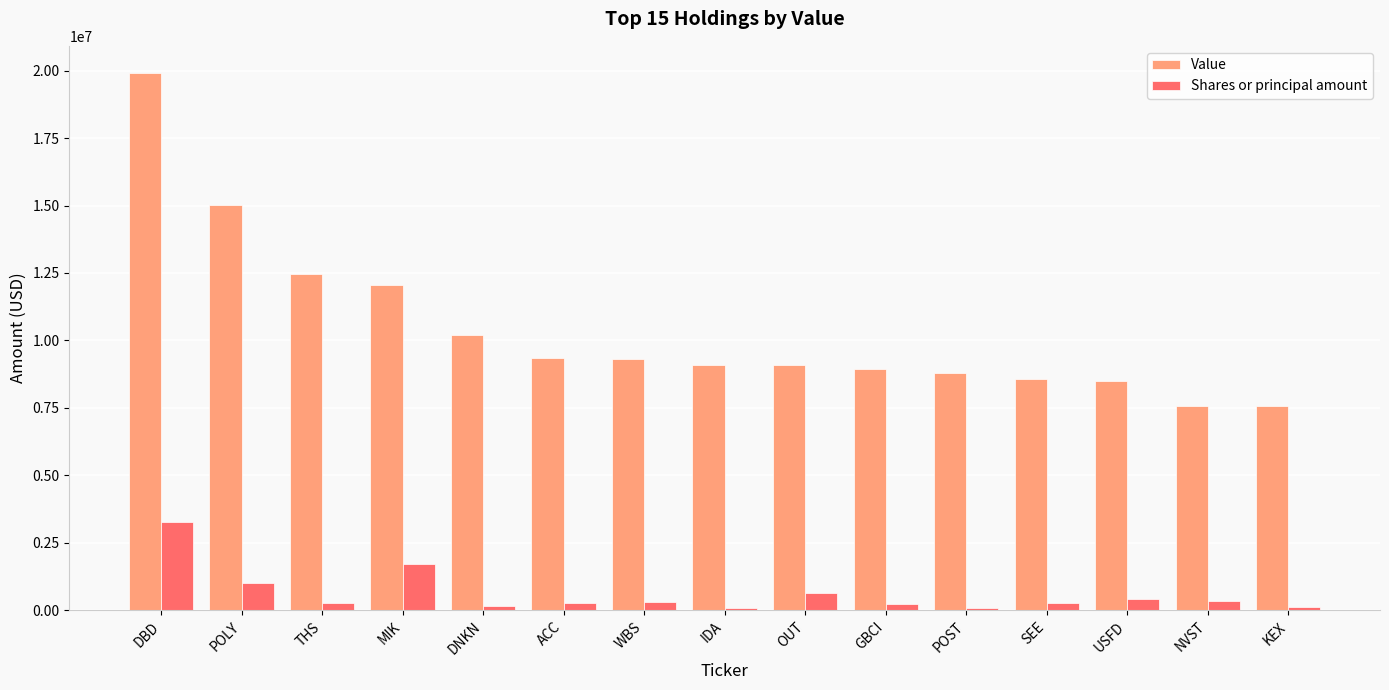

Which series changed the most between THS and MIK?

Shares or principal amount